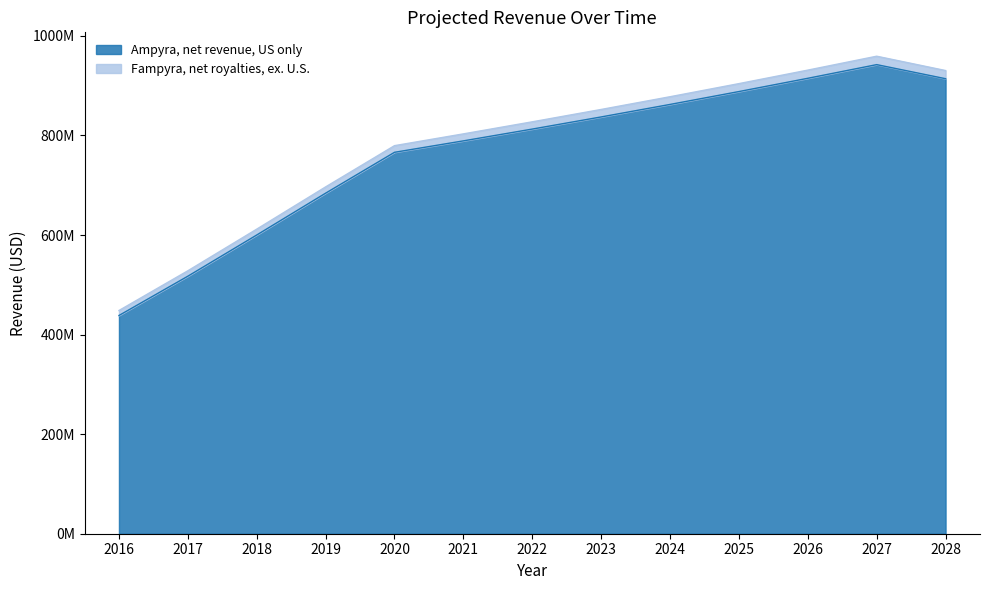

True or false: Fampyra, net royalties, ex. U.S. and Ampyra, net revenue, US only intersect in this chart.

False